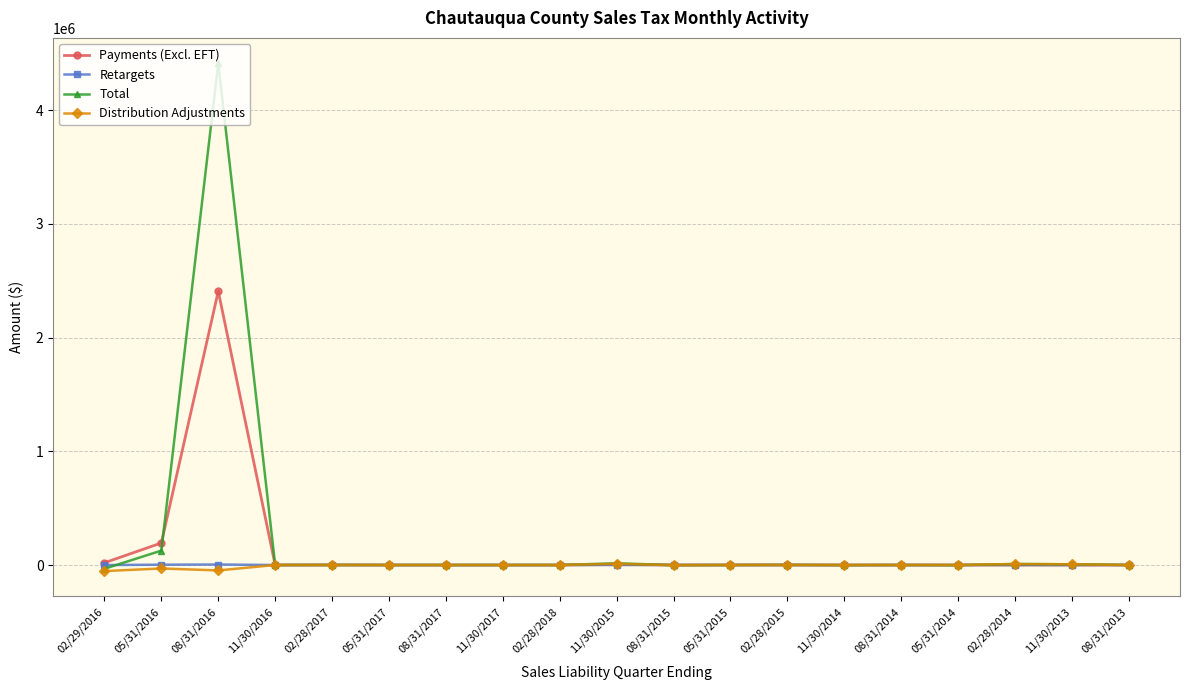

The Total series shows 4413364.2 at 08/31/2016. True or false?

True